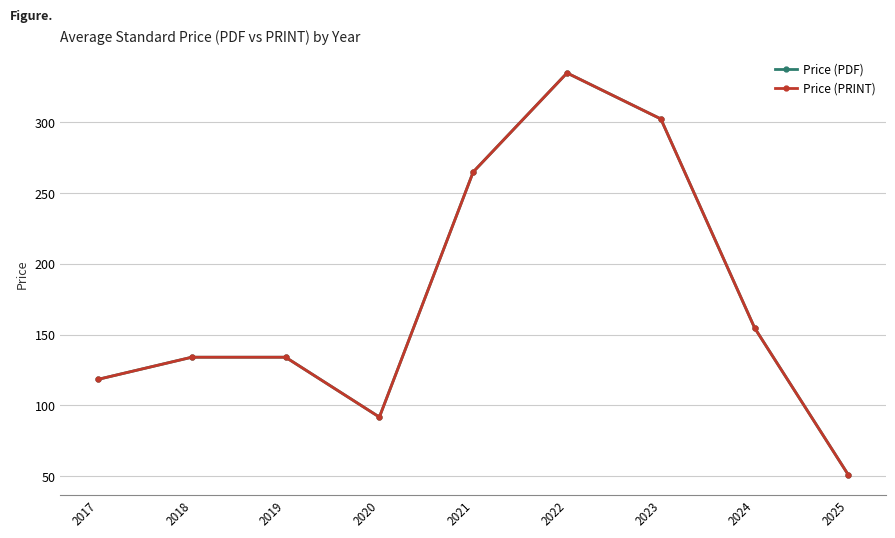

Where is Price (PDF) nearest to the value 192?

2024